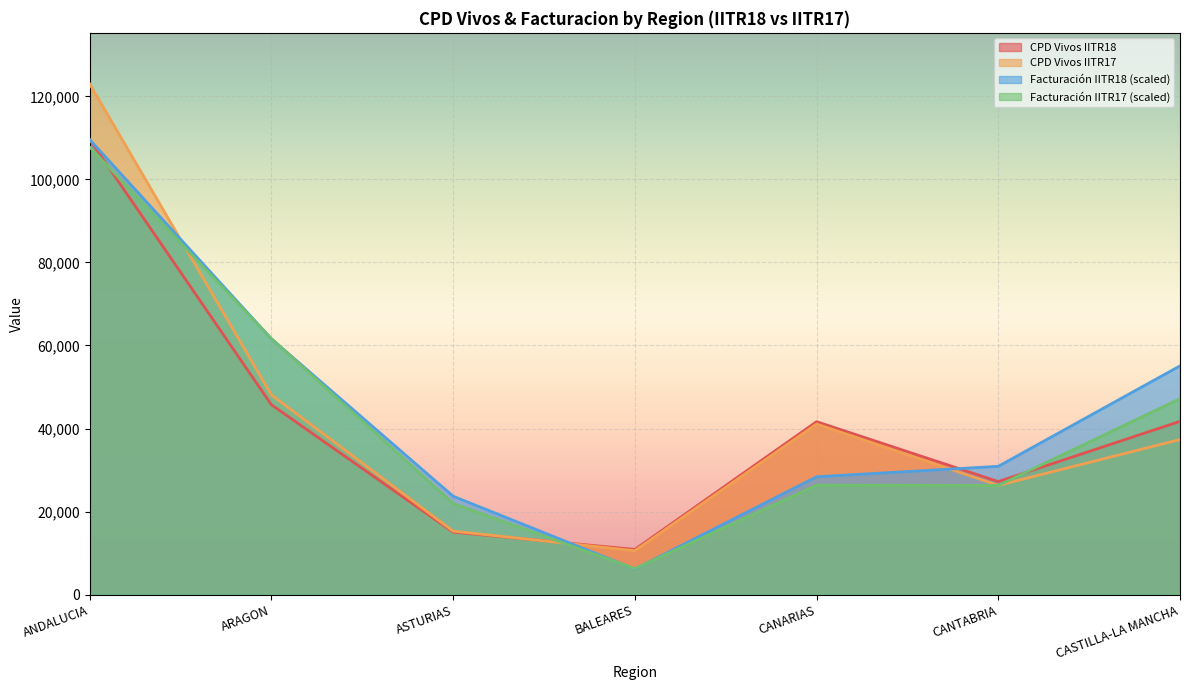

True or false: CPD Vivos IITR18 and CPD Vivos IITR17 cross at least once.

True